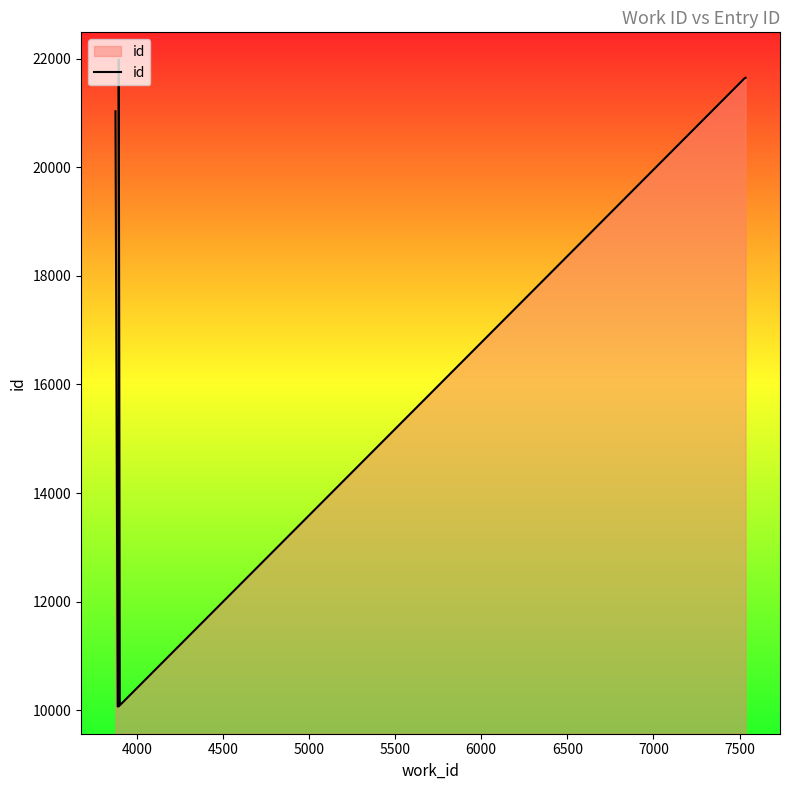

Reading left to right, what are all the values shown in this chart?

21030	10070	10067	10073	21984	10090	21640	21642	21645	21646